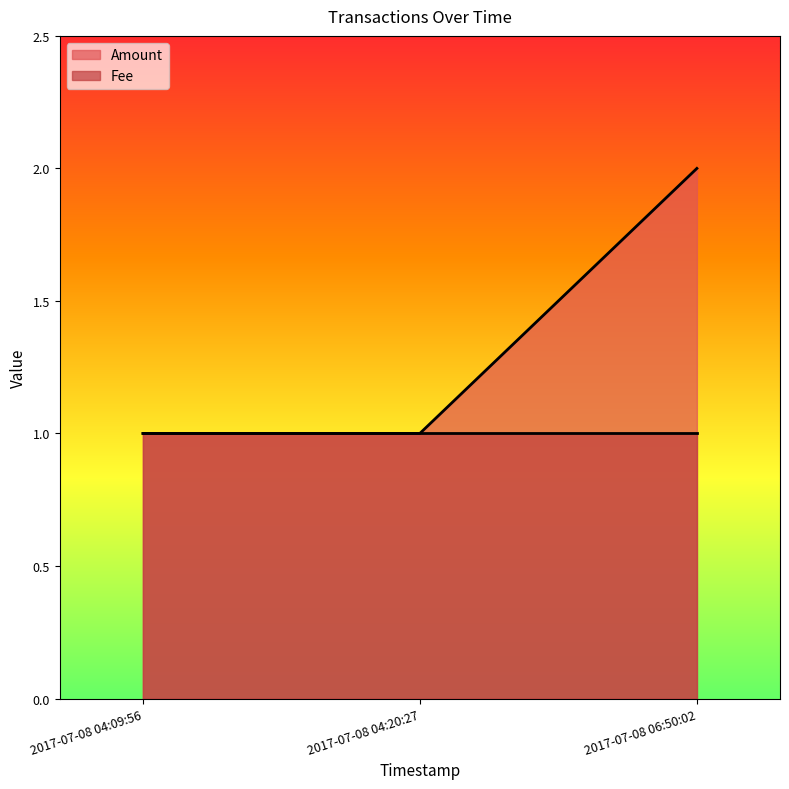

Which has a higher value, 2017-07-08 06:50:02 or 2017-07-08 04:09:56?

2017-07-08 06:50:02